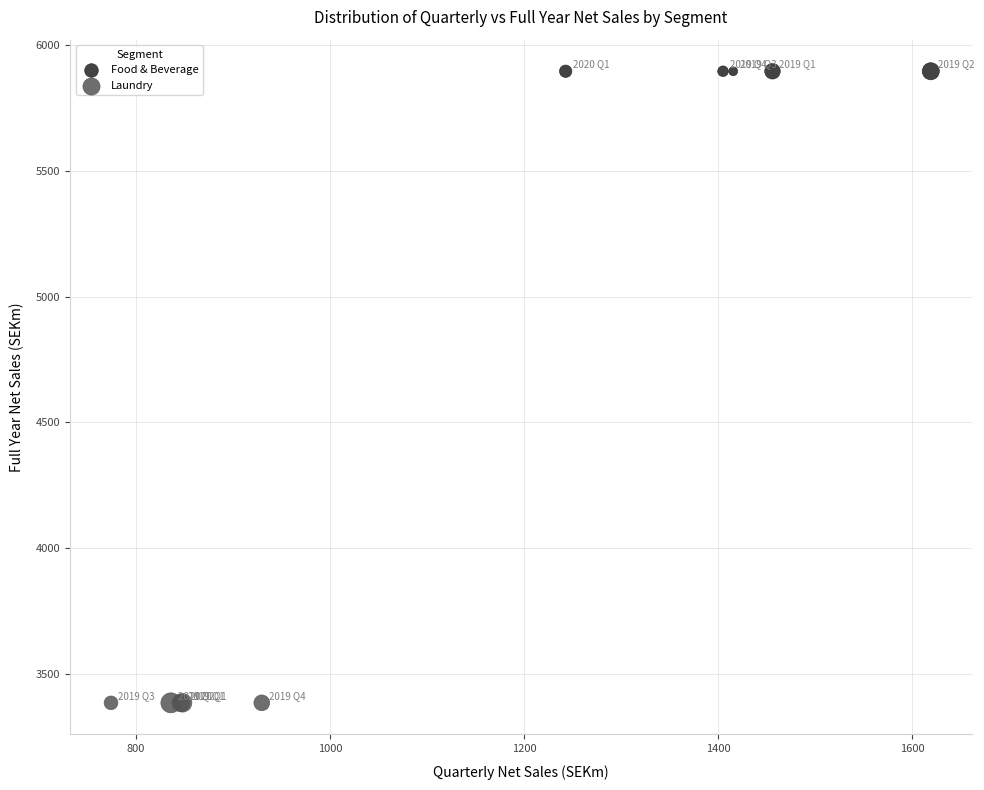

What are all the series names shown in the legend?

Food & Beverage, Laundry